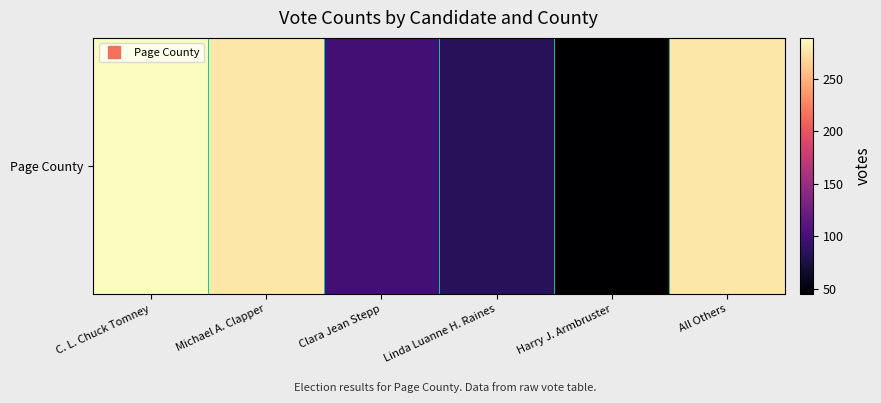

List the labels in order of value, smallest first.

Harry J. Armbruster, Linda Luanne H. Raines, Clara Jean Stepp, Michael A. Clapper, All Others, C. L. Chuck Tomney